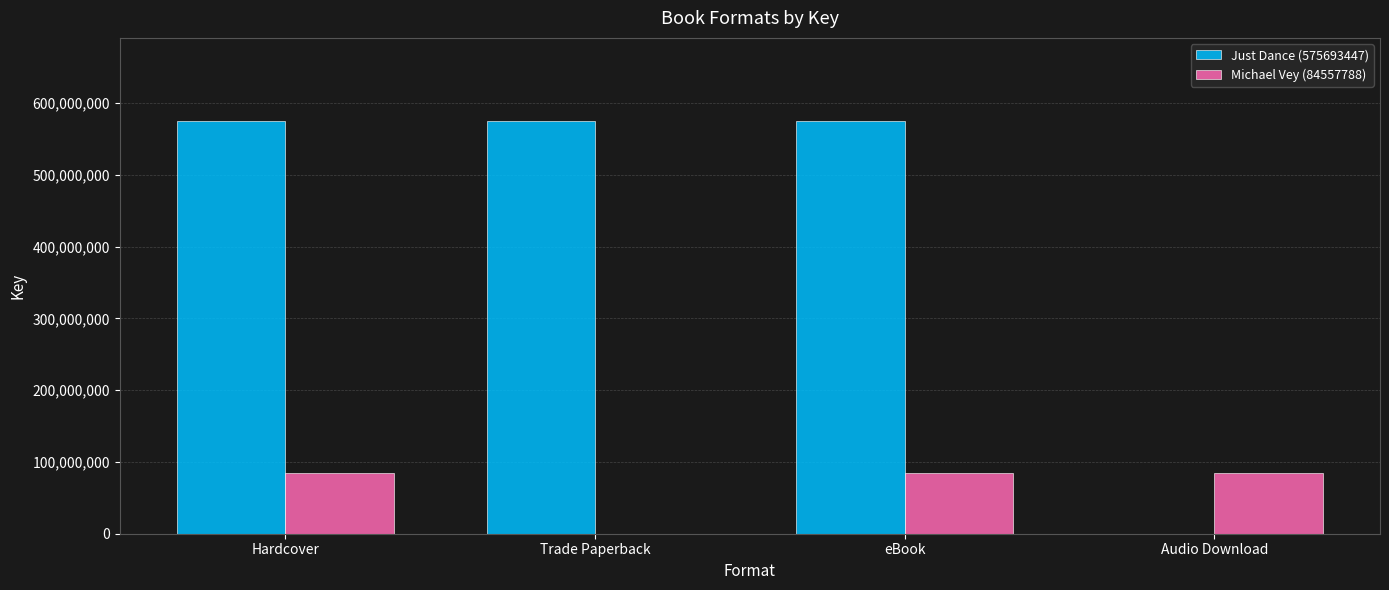

What is the total value across all series at eBook?

660251235